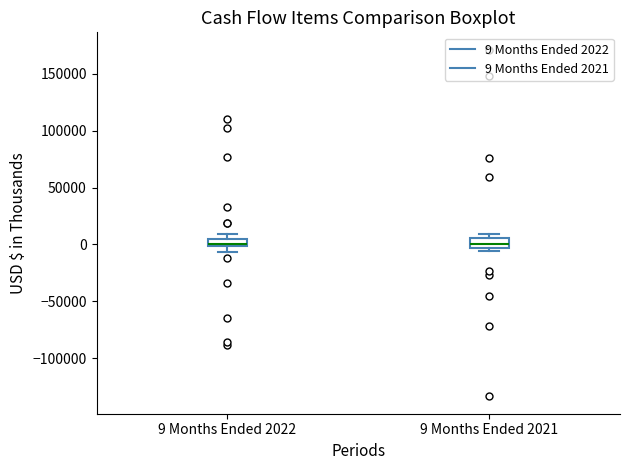

Where is the upper edge of the box for 9 Months Ended 2021 on the y-axis? The values are not printed on the chart, so give them approximately, as read against the axis.

5000